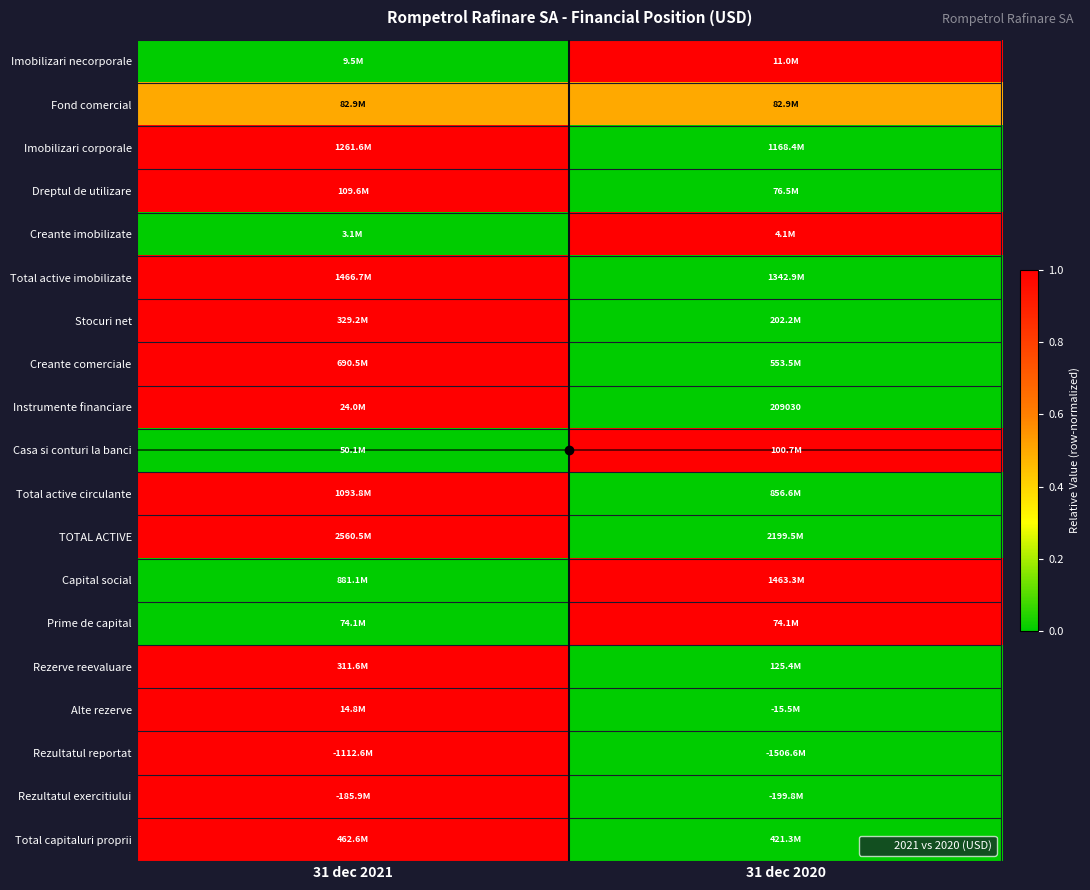

The value of Instrumente financiare at 31 dec 2020 is 0.6. True or false?

False